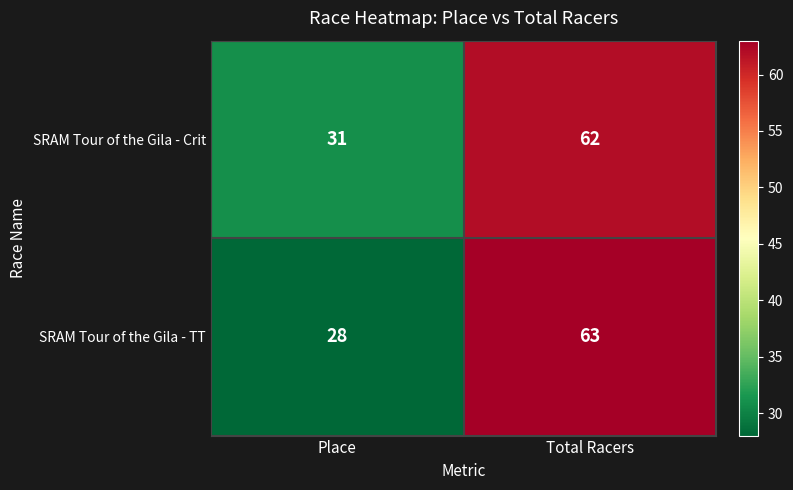

At which label is SRAM Tour of the Gila - Crit closest to 46?

Place